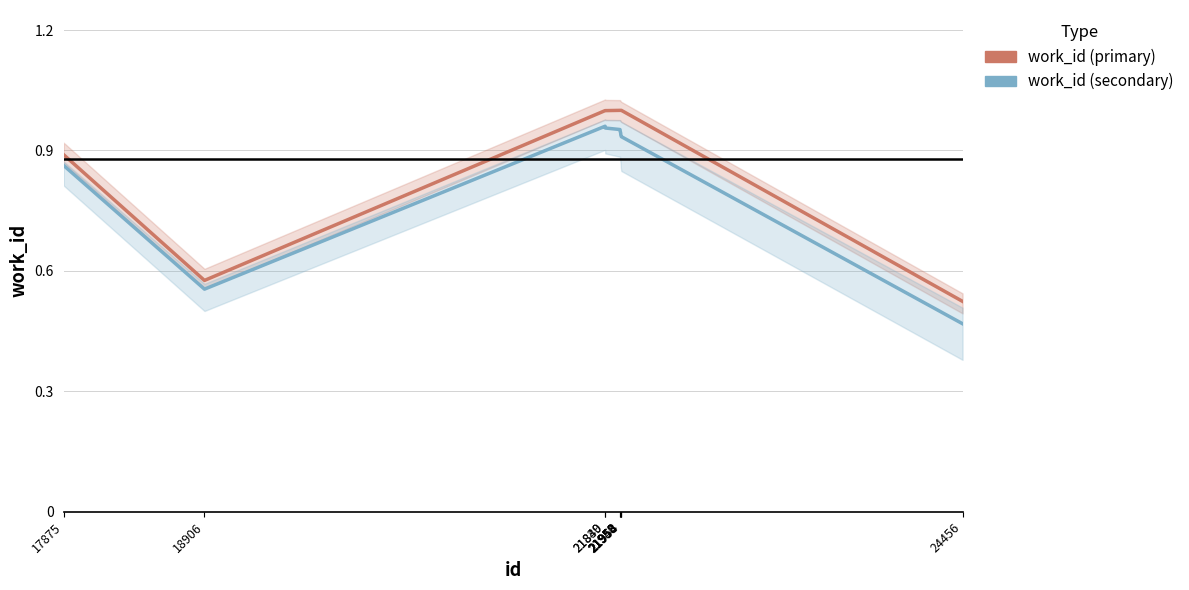

Reading right to left, list all the values displayed in this chart.

work_id (primary): 24456=0.5	21958=1.0	21954=1.0	21953=1.0	21950=1.0	21948=1.0	21840=1.0	21839=1.0	18906=0.6	17875=0.9
work_id (secondary): 24456=0.5	21958=0.9	21954=0.9	21953=0.9	21950=0.9	21948=1.0	21840=1.0	21839=1.0	18906=0.6	17875=0.9